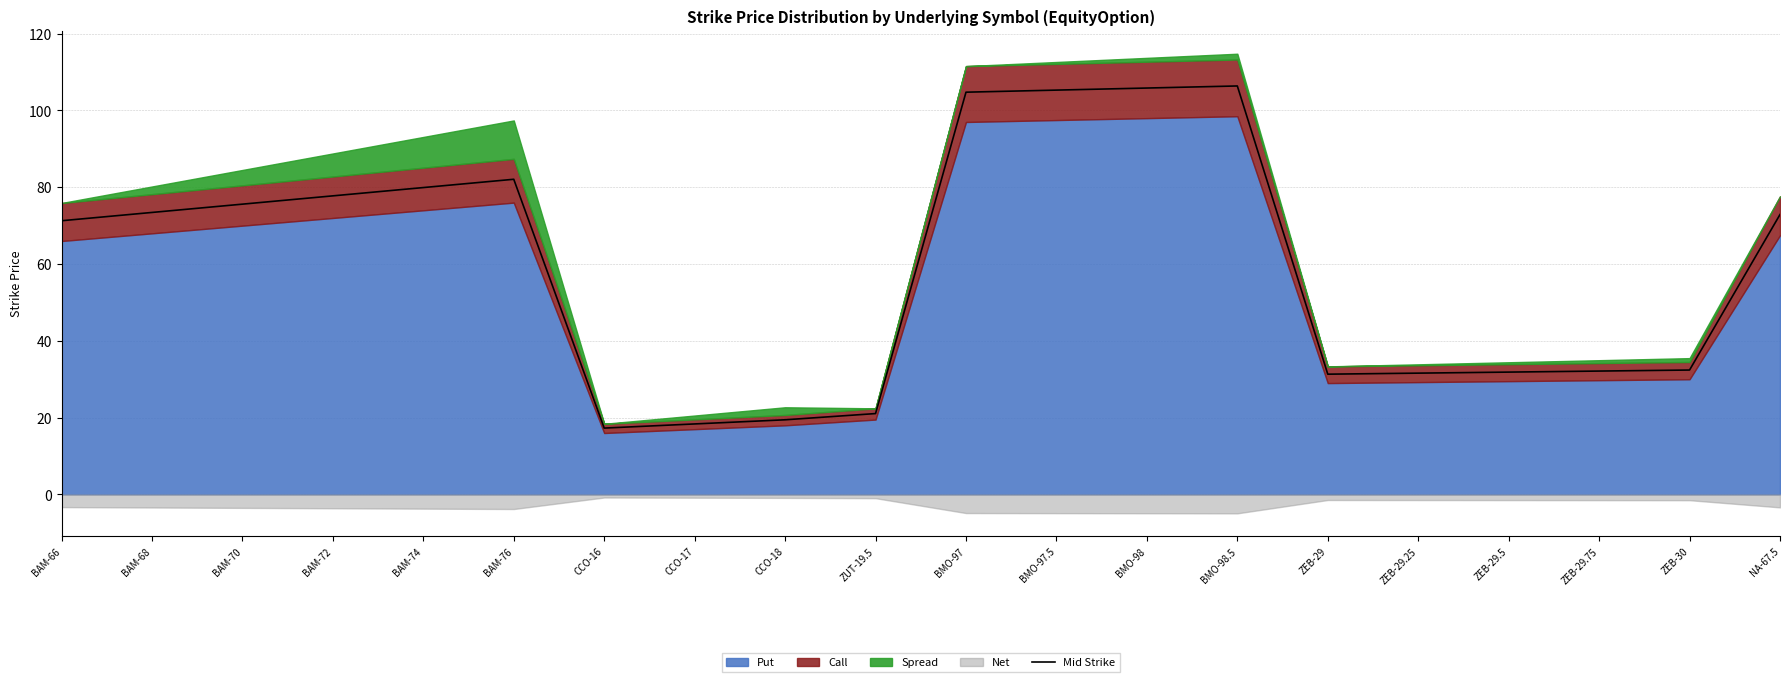

The value at BAM-72 is 114.8. True or false?

False